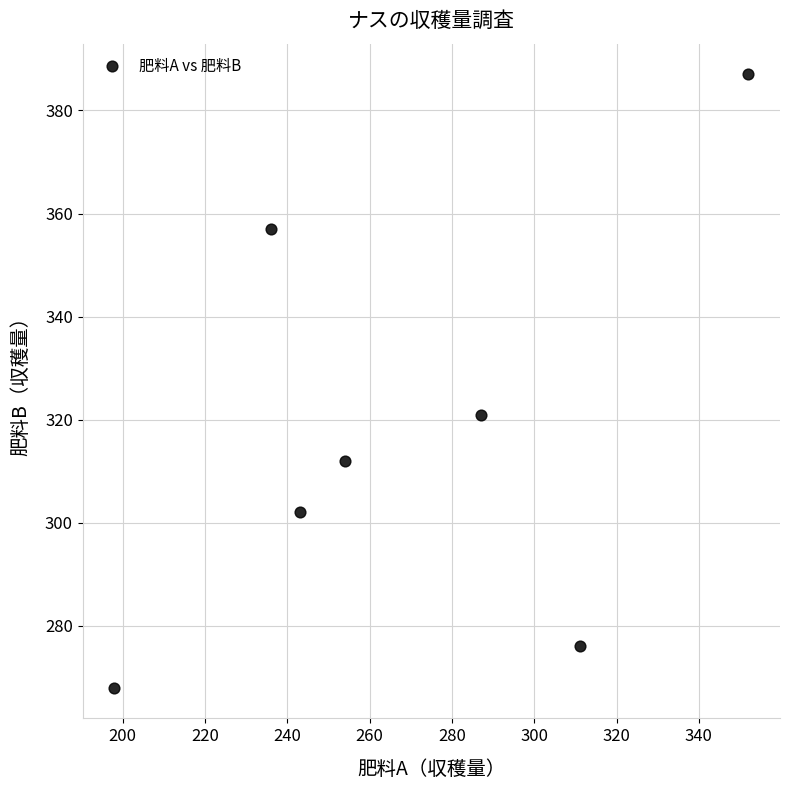

What Y value in the scatter plot is closest to 327?

321